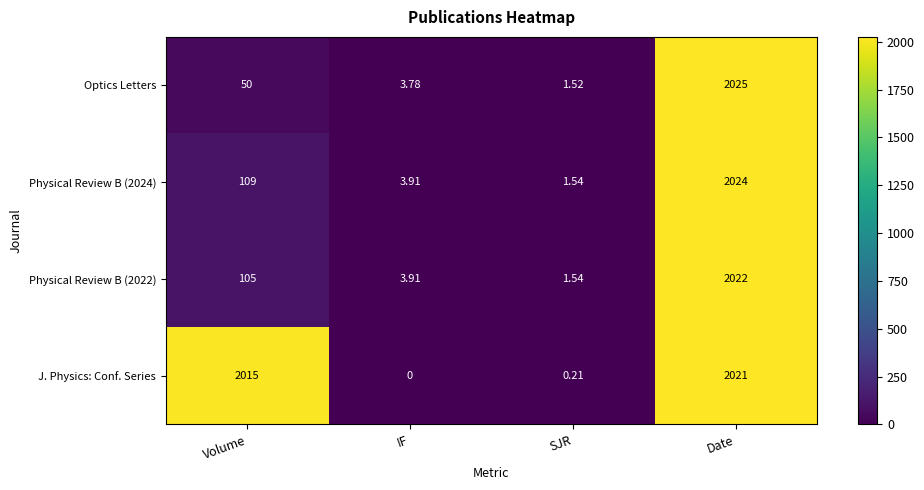

At which category is the sum across all series the highest?

Date